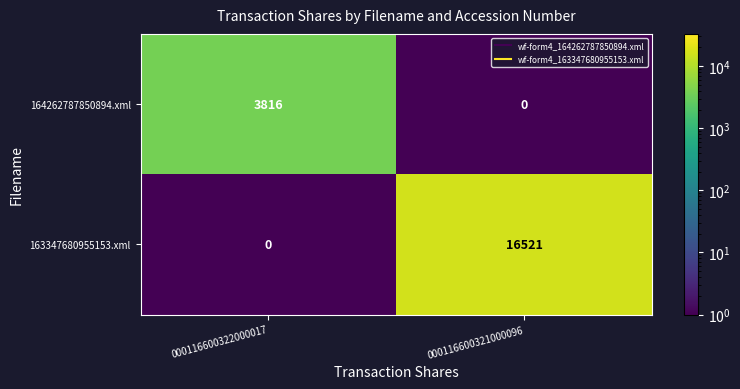

What is the spread (max minus min) of values at 000116600321000096?

16521